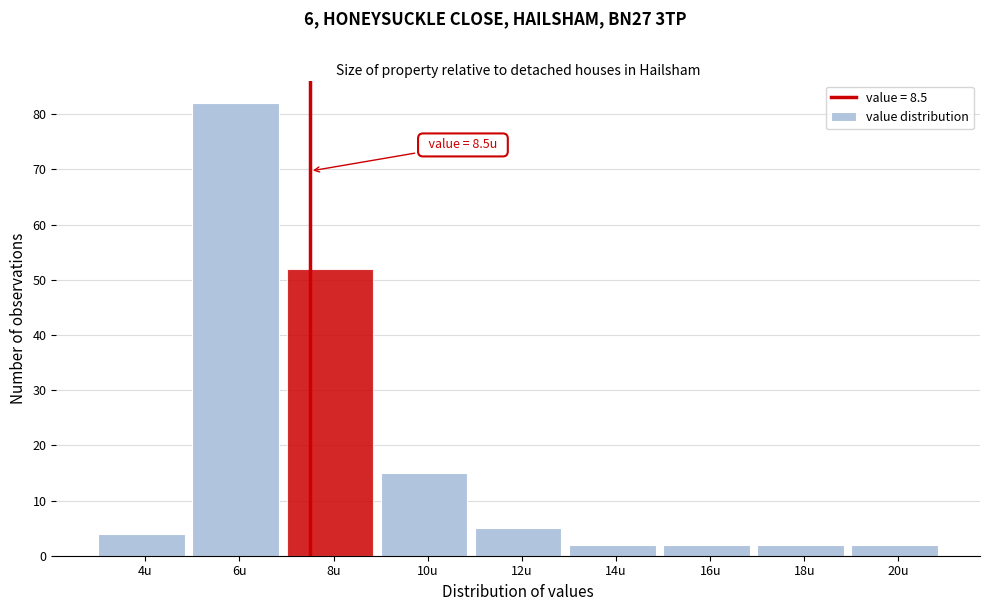

Reading left to right, transcribe all the data shown in this chart.

4	82	52	15	5	2	2	2	2